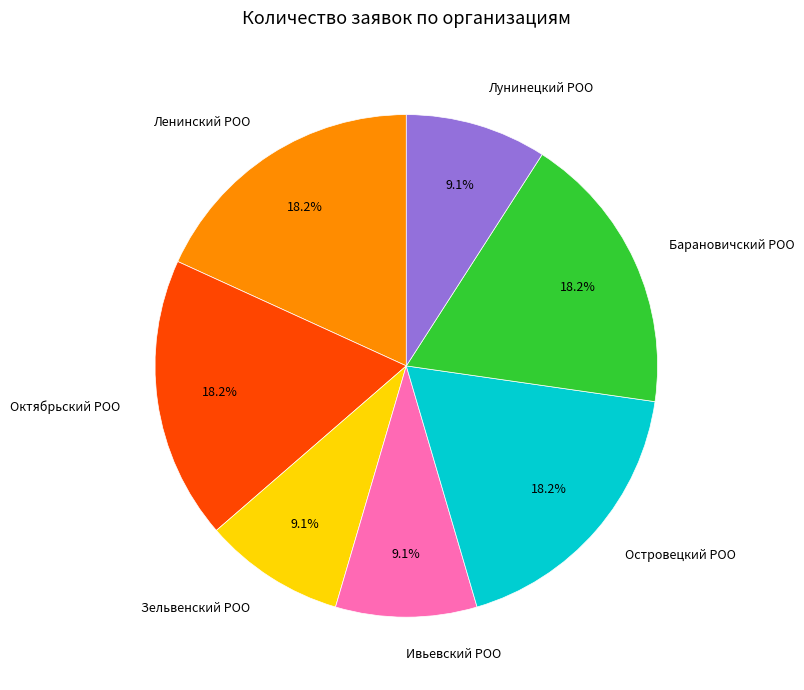

Between Лунинецкий РОО and Октябрьский РОО, which is larger?

Октябрьский РОО